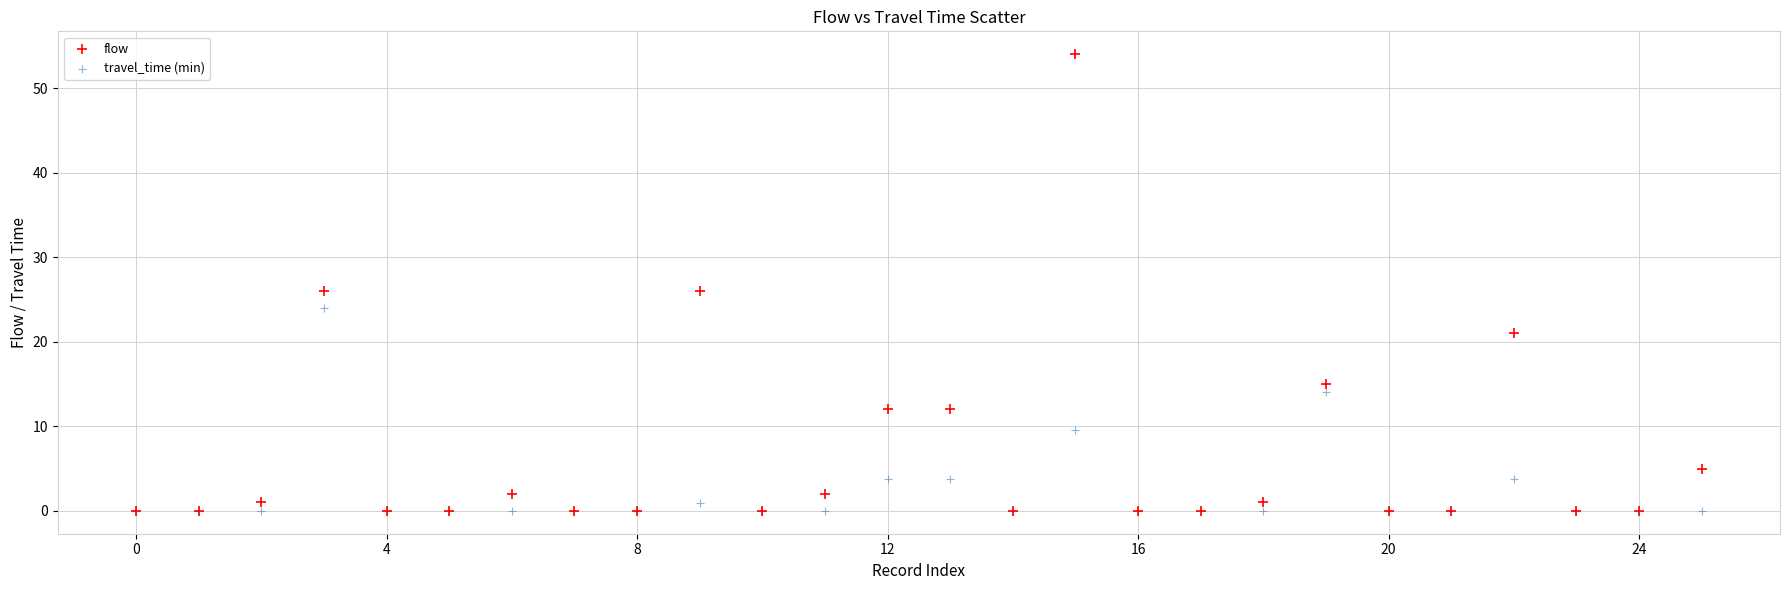

What are all the series names shown in the legend?

flow, travel_time (min)